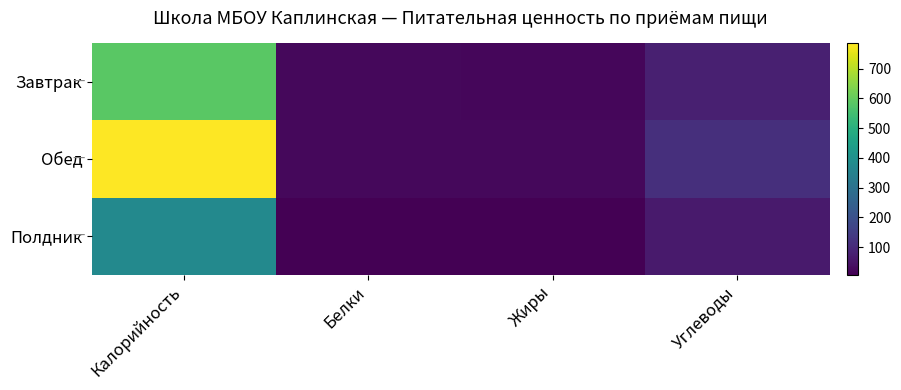

Which series has the widest spread of values?

Обед